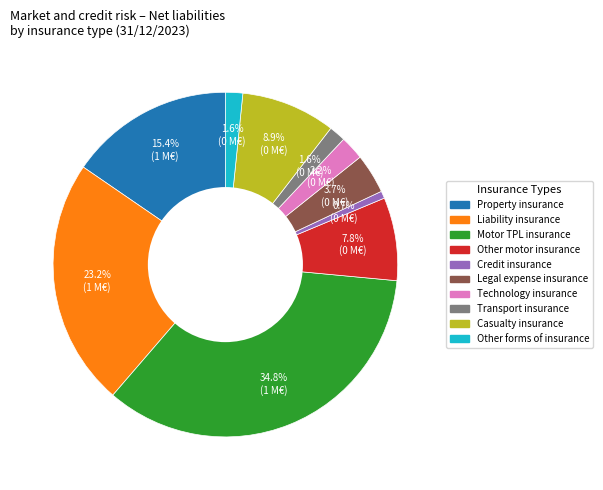

To the nearest percent, what percentage of the pie is Credit insurance?

1%